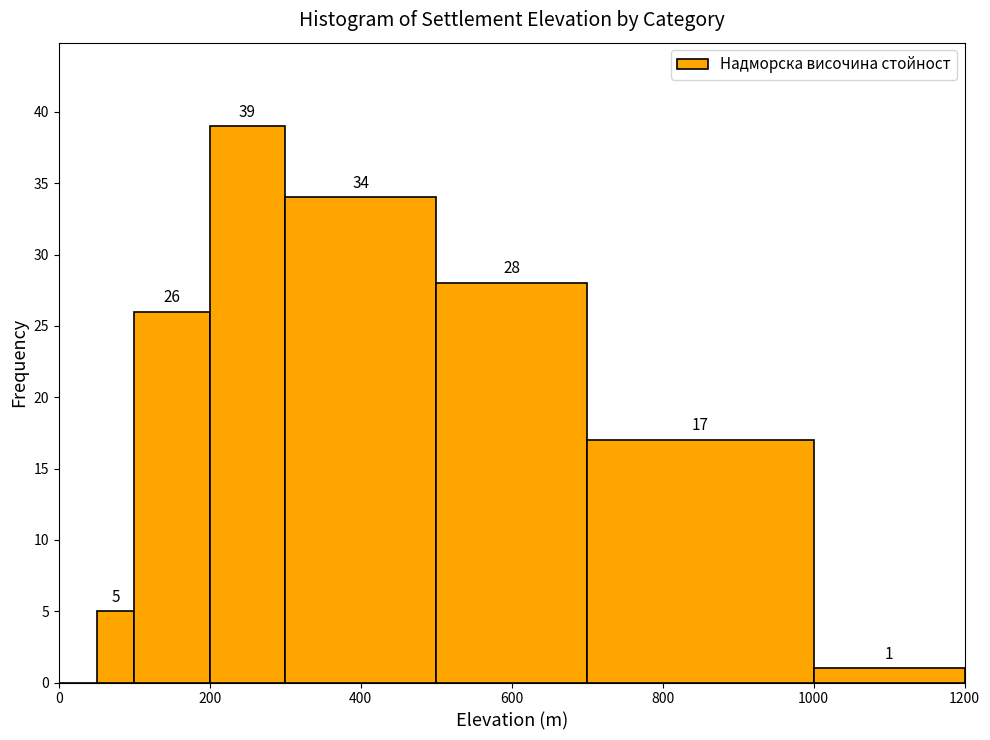

Around what value on the x-axis is the tallest bar? Give the approximate position of its centre, as read against the axis.

260